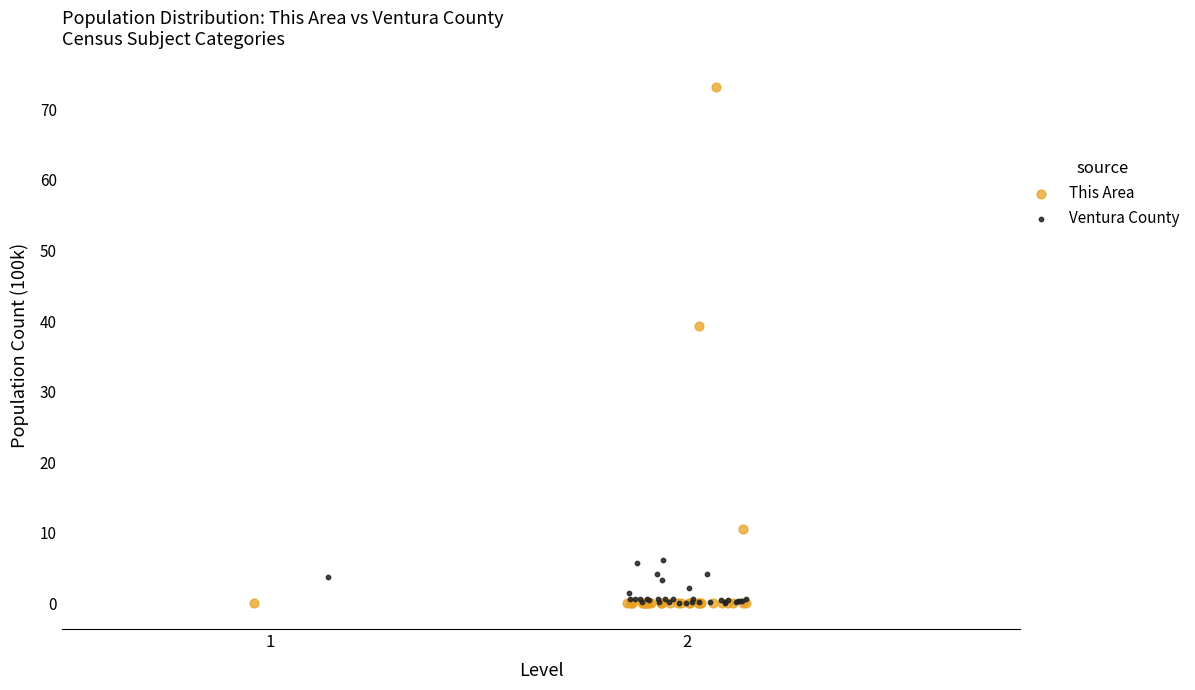

Which series reaches the maximum Y coordinate?

This Area